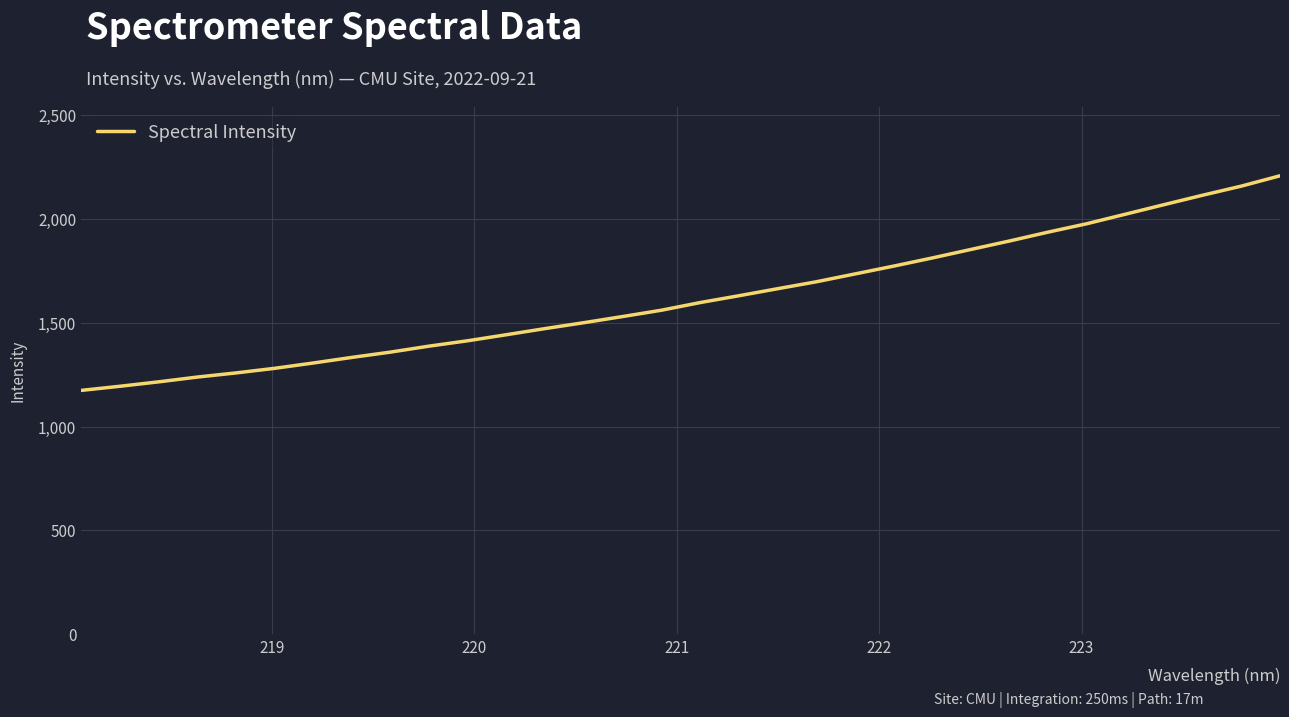

What is the maximum value shown in the chart?

2207.2